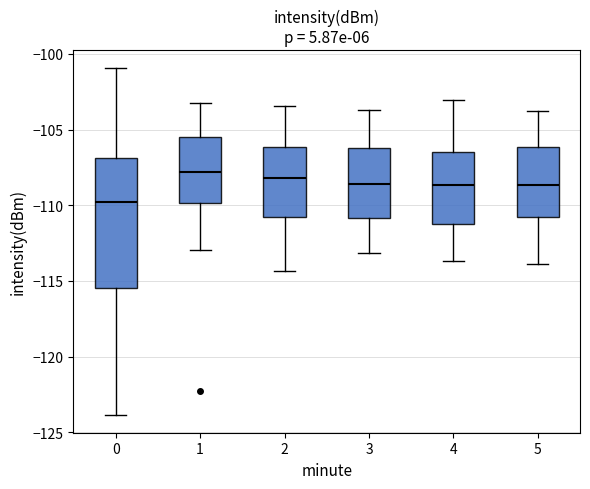

Comparing the boxes themselves (not the whiskers), which one is the tallest?

0